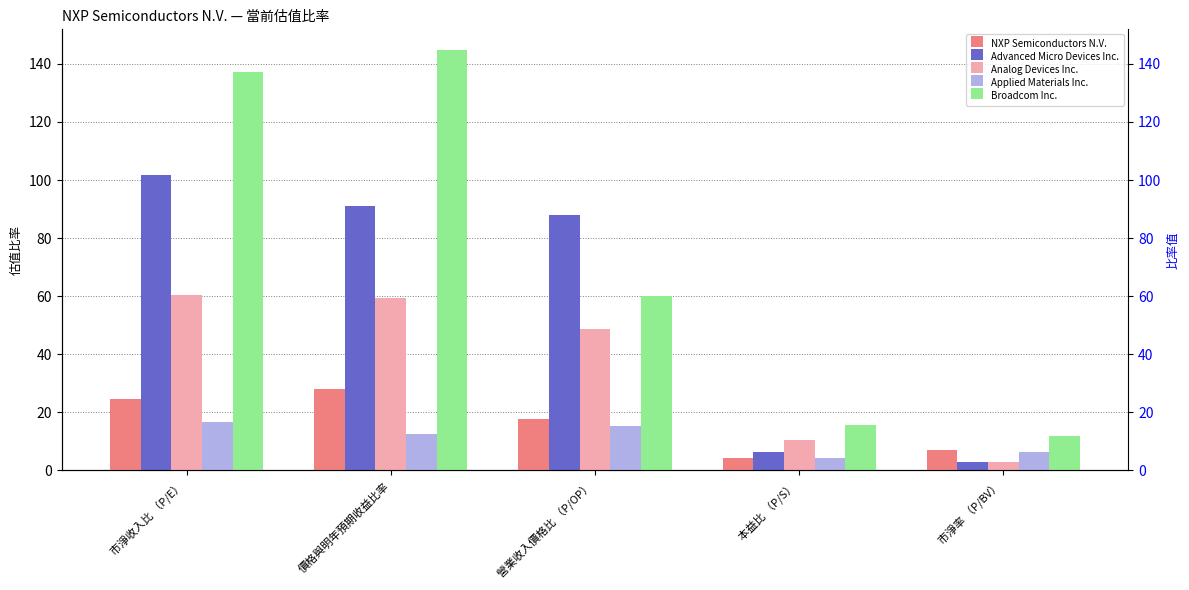

Where is Advanced Micro Devices Inc. nearest to the value 52?

營業收入價格比 （P/OP）